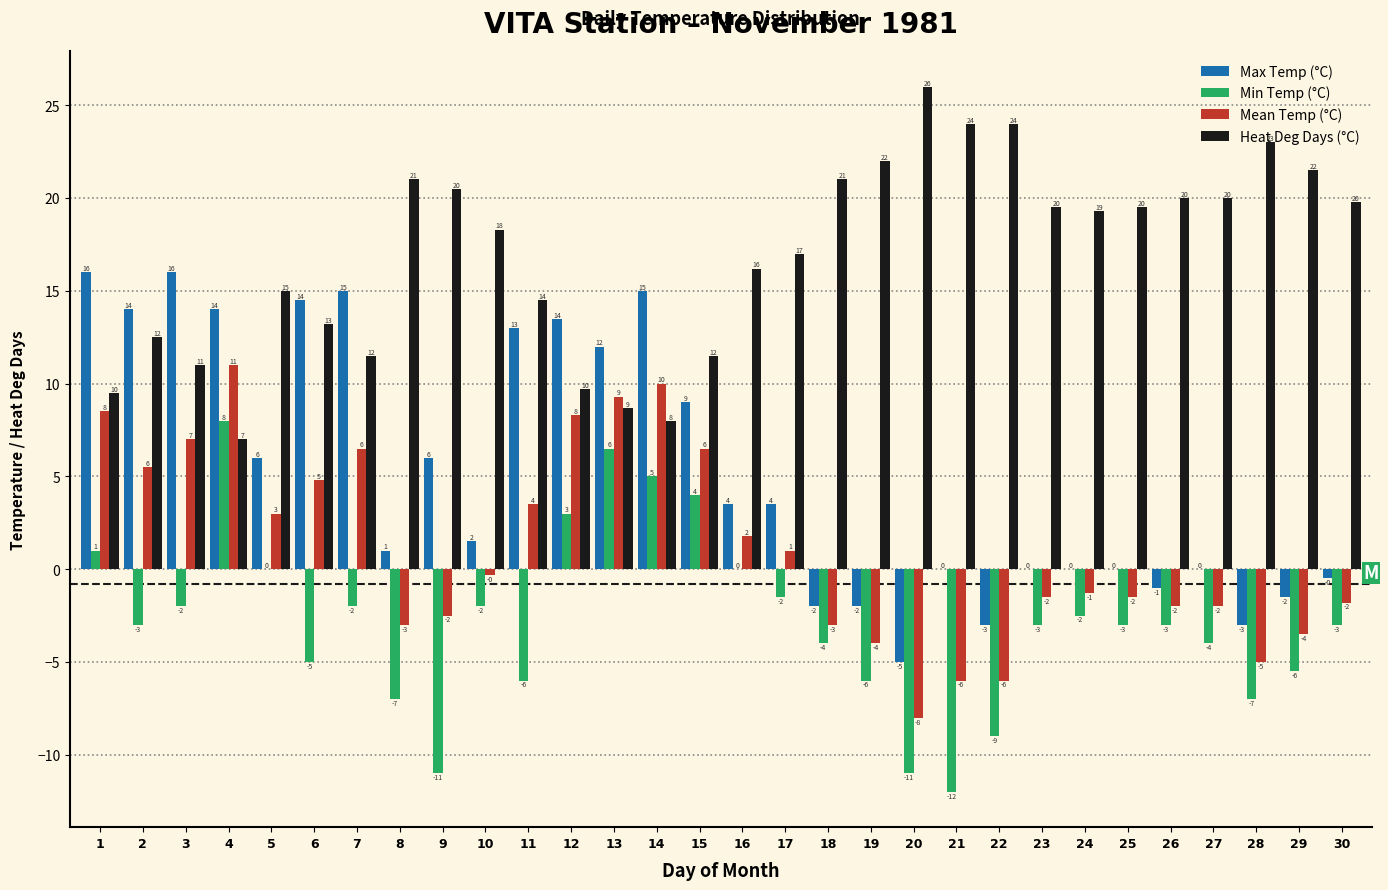

What value does the Heat Deg Days (°C) series have at 29?

21.5